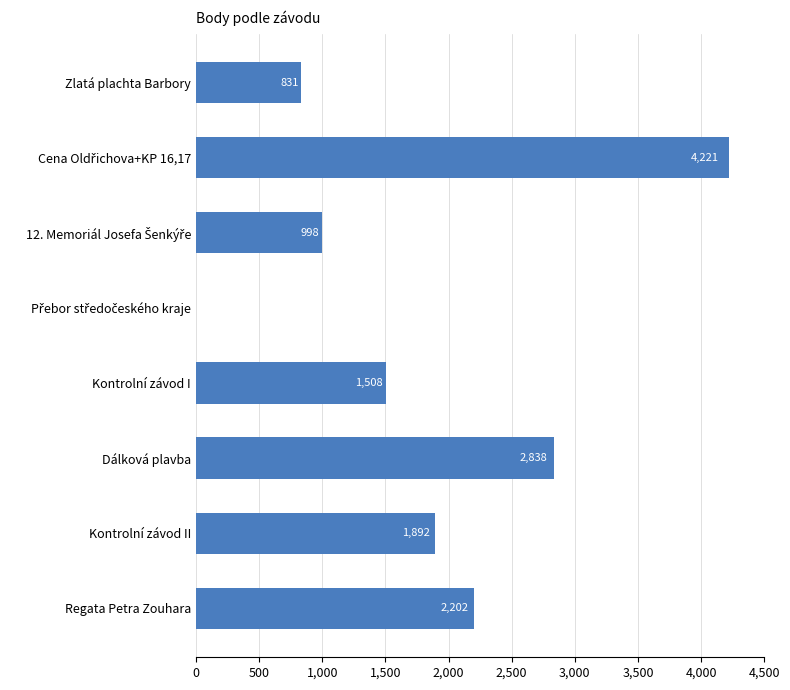

What is the maximum value shown in the chart?

4221